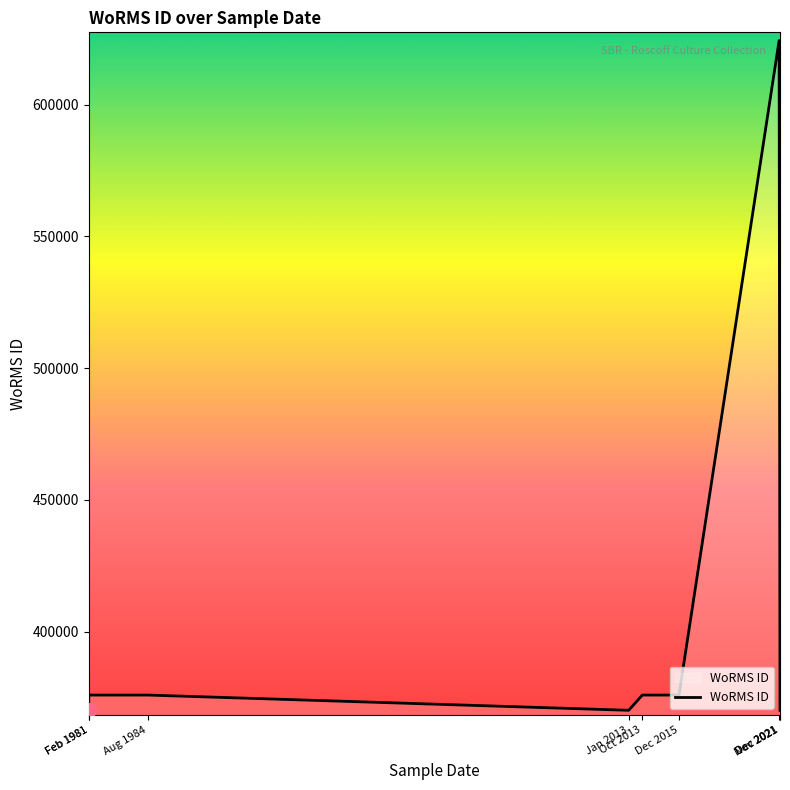

Which has a higher value, Jan 2013 or Oct 2013?

Oct 2013